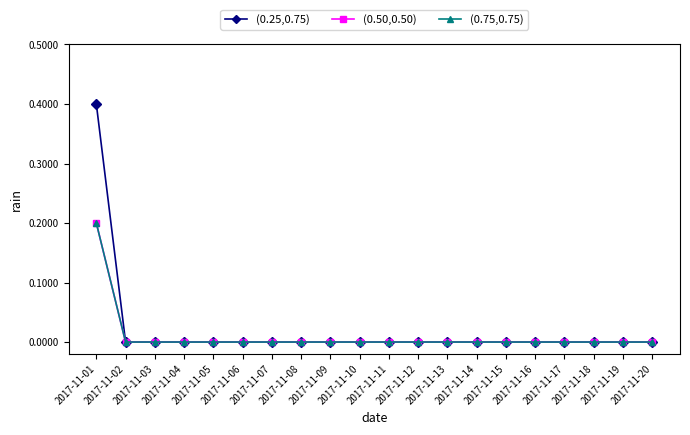

Which category has the highest value in the (0.25,0.75) series?

2017-11-01